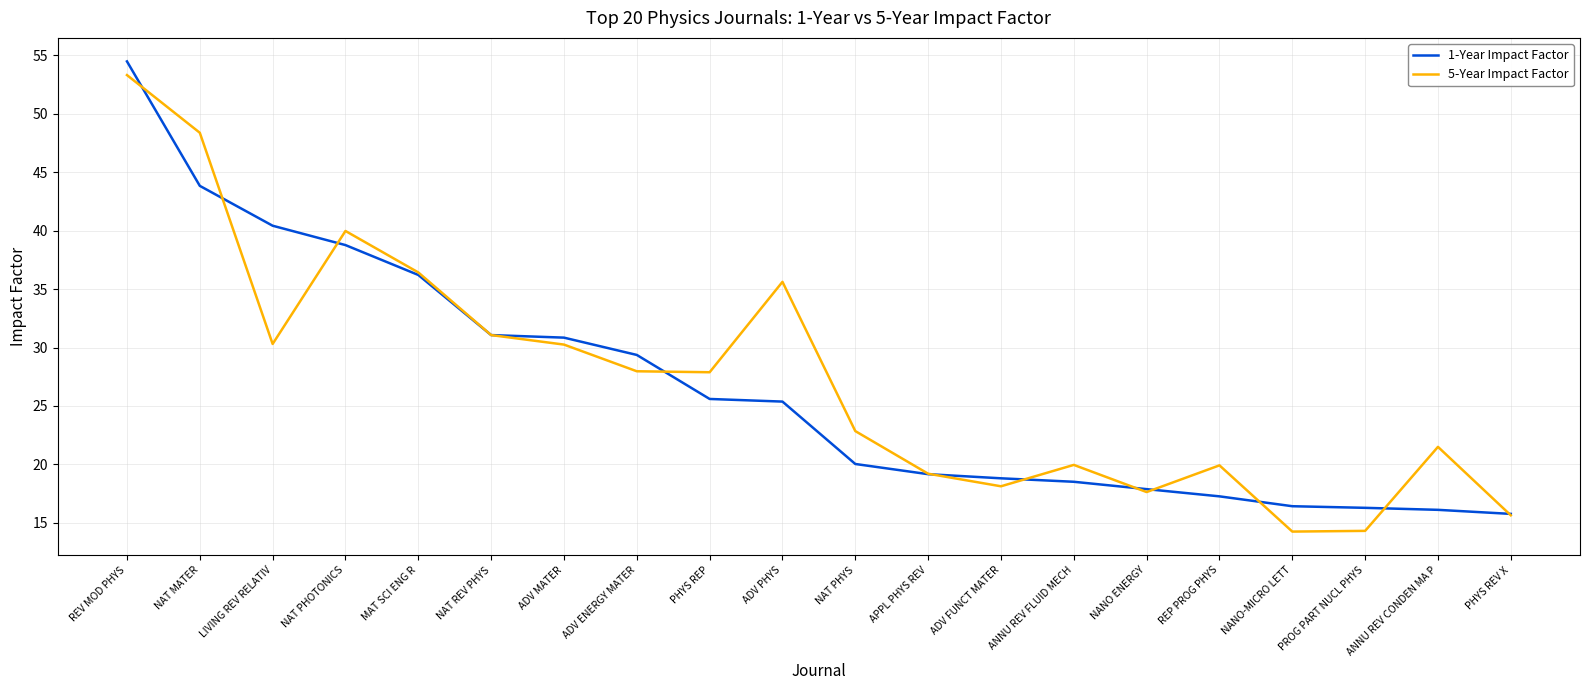

Between REV MOD PHYS and ADV MATER, which series saw the biggest shift?

1-Year Impact Factor